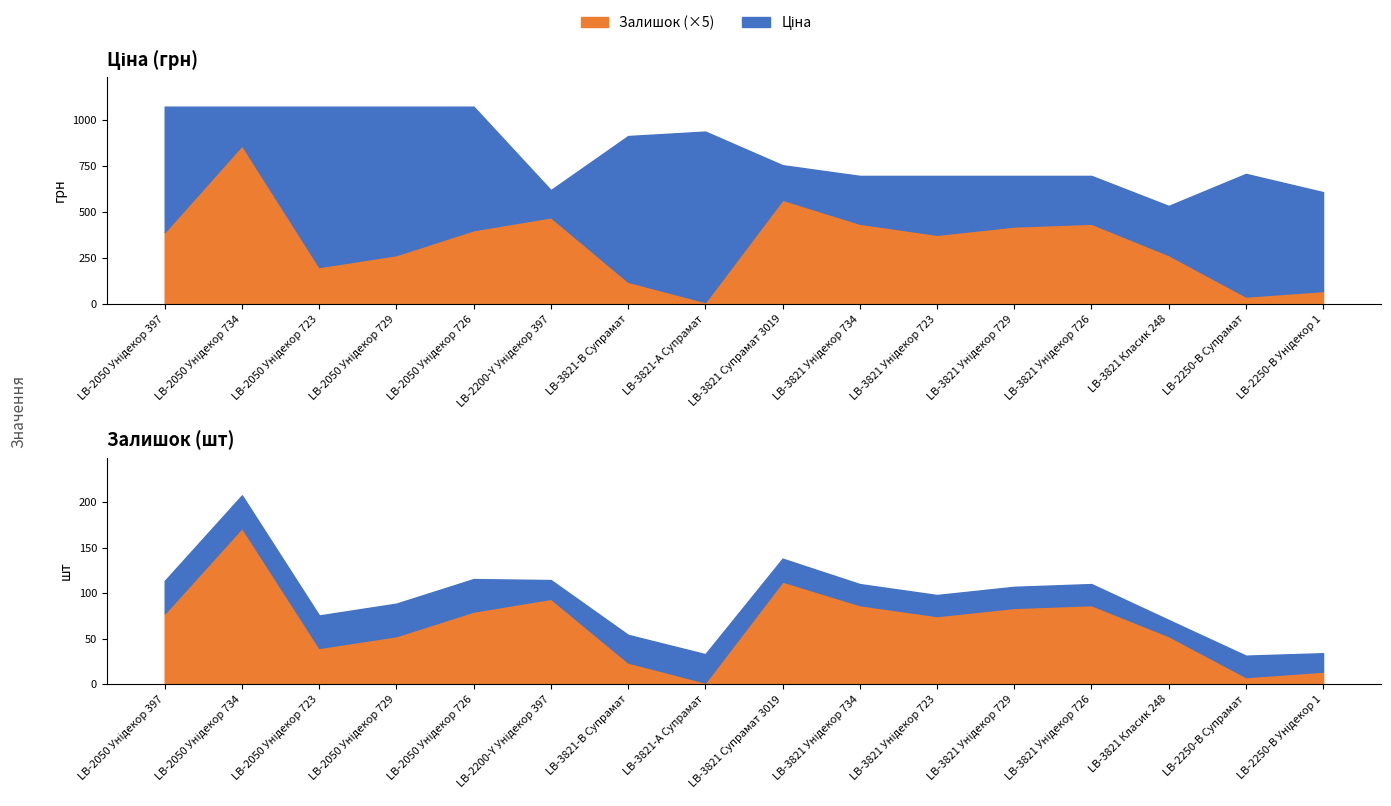

Reading left to right, list all the values displayed in this chart.

Ціна: LB-2050 Унідекор 397=1069.8	LB-2050 Унідекор 734=1069.8	LB-2050 Унідекор 723=1069.8	LB-2050 Унідекор 729=1069.8	LB-2050 Унідекор 726=1069.8	LB-2200-Y Унідекор 397=617.0	LB-3821-В Супрамат=910.4	LB-3821-А Супрамат=934.5	LB-3821 Супрамат 3019=752.2	LB-3821 Унідекор 734=694.3	LB-3821 Унідекор 723=694.3	LB-3821 Унідекор 729=694.3	LB-3821 Унідекор 726=694.3	LB-3821 Класик 248=531.3	LB-2250-В Супрамат=705.1	LB-2250-В Унідекор 1=606.1
Залишок: LB-2050 Унідекор 397=78.0	LB-2050 Унідекор 734=172.0	LB-2050 Унідекор 723=40.0	LB-2050 Унідекор 729=53.0	LB-2050 Унідекор 726=80.0	LB-2200-Y Унідекор 397=94.0	LB-3821-В Супрамат=24.0	LB-3821-А Супрамат=2.0	LB-3821 Супрамат 3019=113.0	LB-3821 Унідекор 734=87.0	LB-3821 Унідекор 723=75.0	LB-3821 Унідекор 729=84.0	LB-3821 Унідекор 726=87.0	LB-3821 Класик 248=53.0	LB-2250-В Супрамат=8.0	LB-2250-В Унідекор 1=14.0